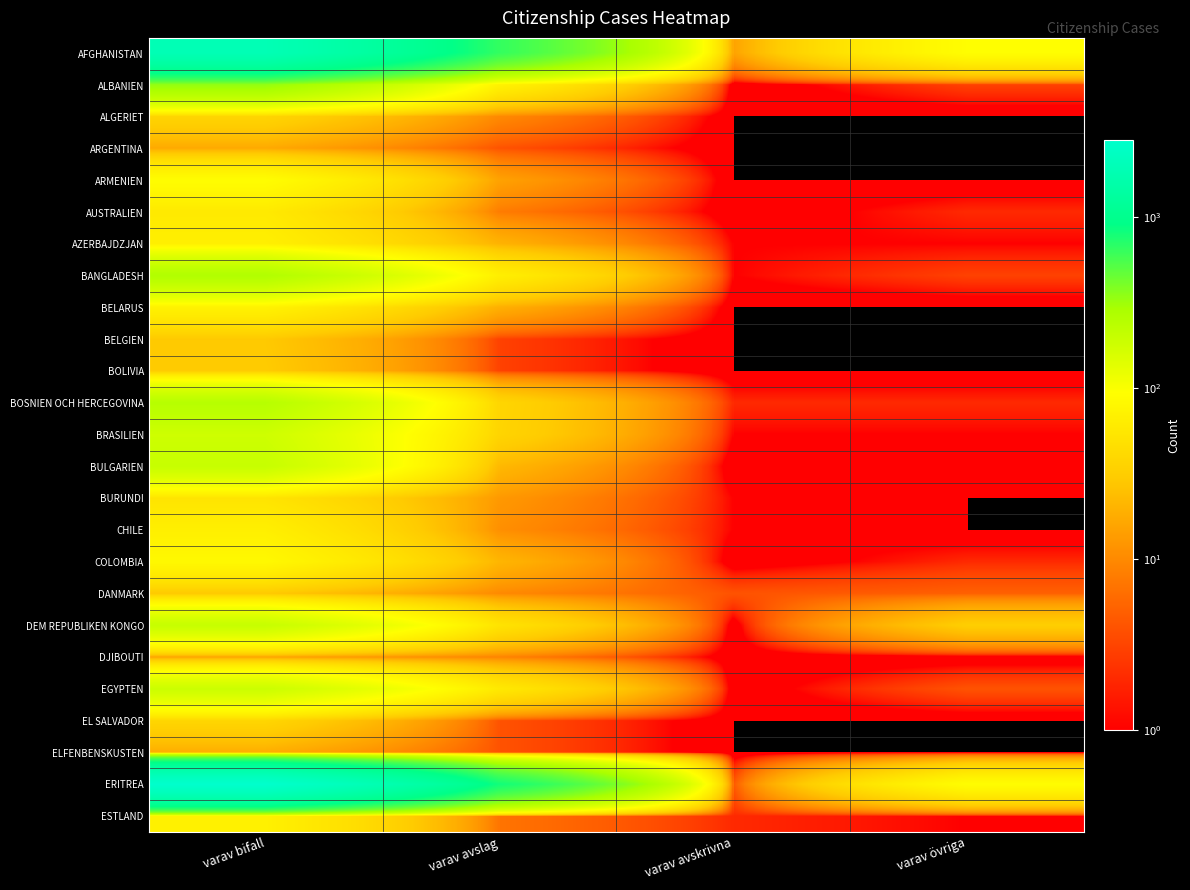

At which category is the sum across all series the highest?

varav bifall